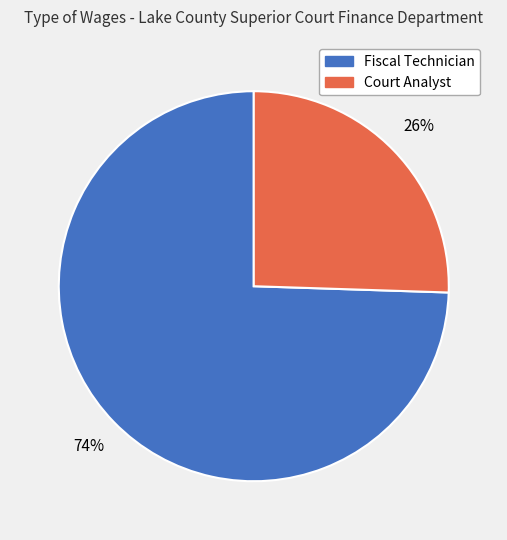

Is the sum of Fiscal Technician and Court Analyst greater than half?

Yes